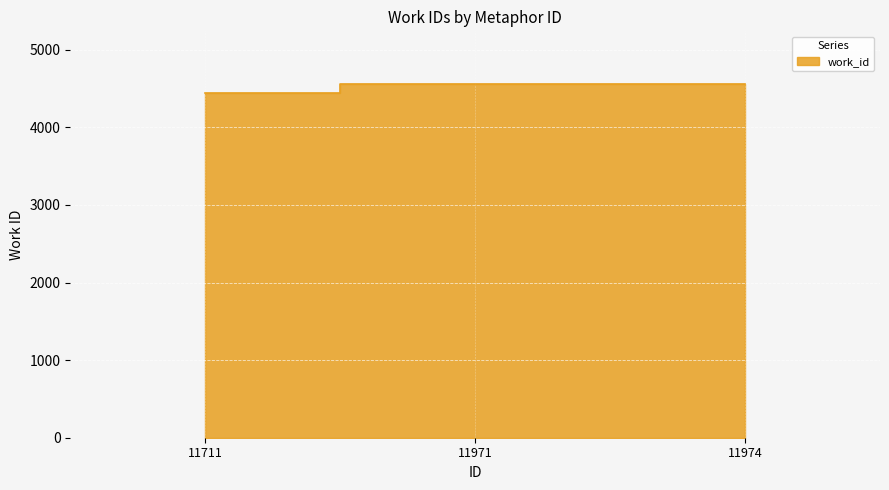

Between 11974 and 11971, which is larger?

11974